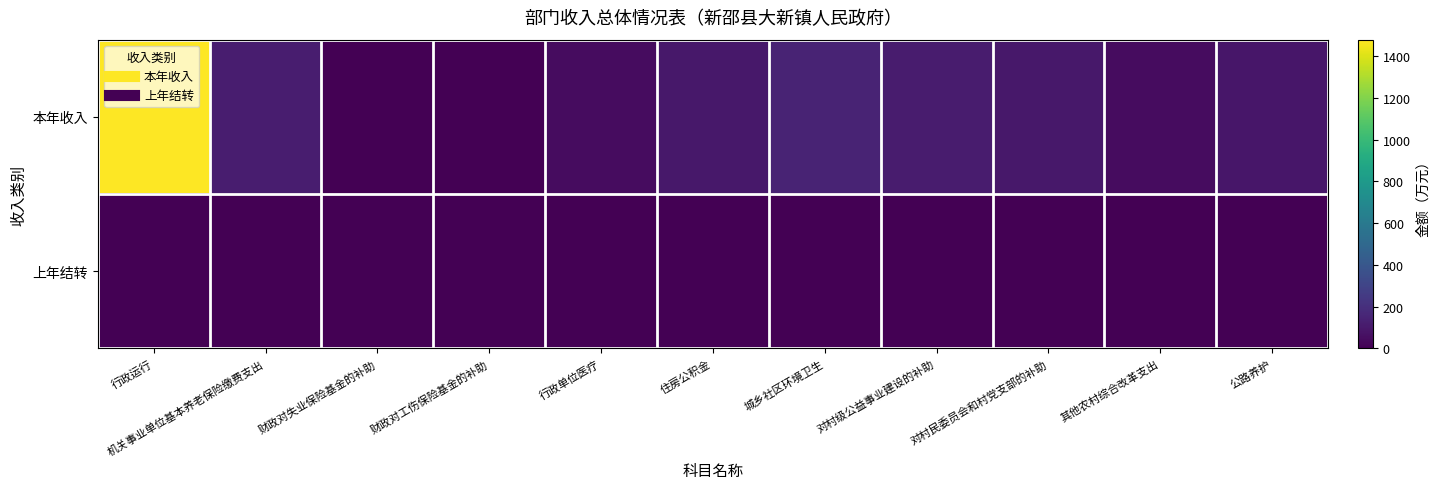

Which series changed the most between 其他农村综合改革支出 and 公路养护?

本年收入